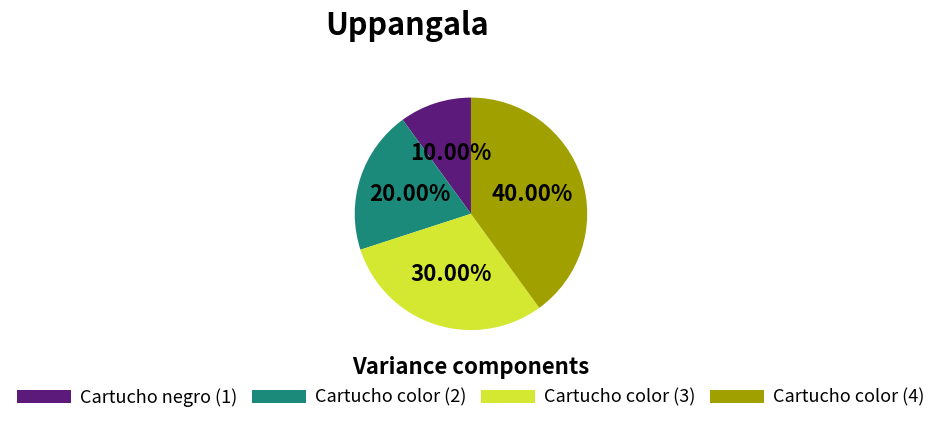

Count the number of slices in the pie.

4